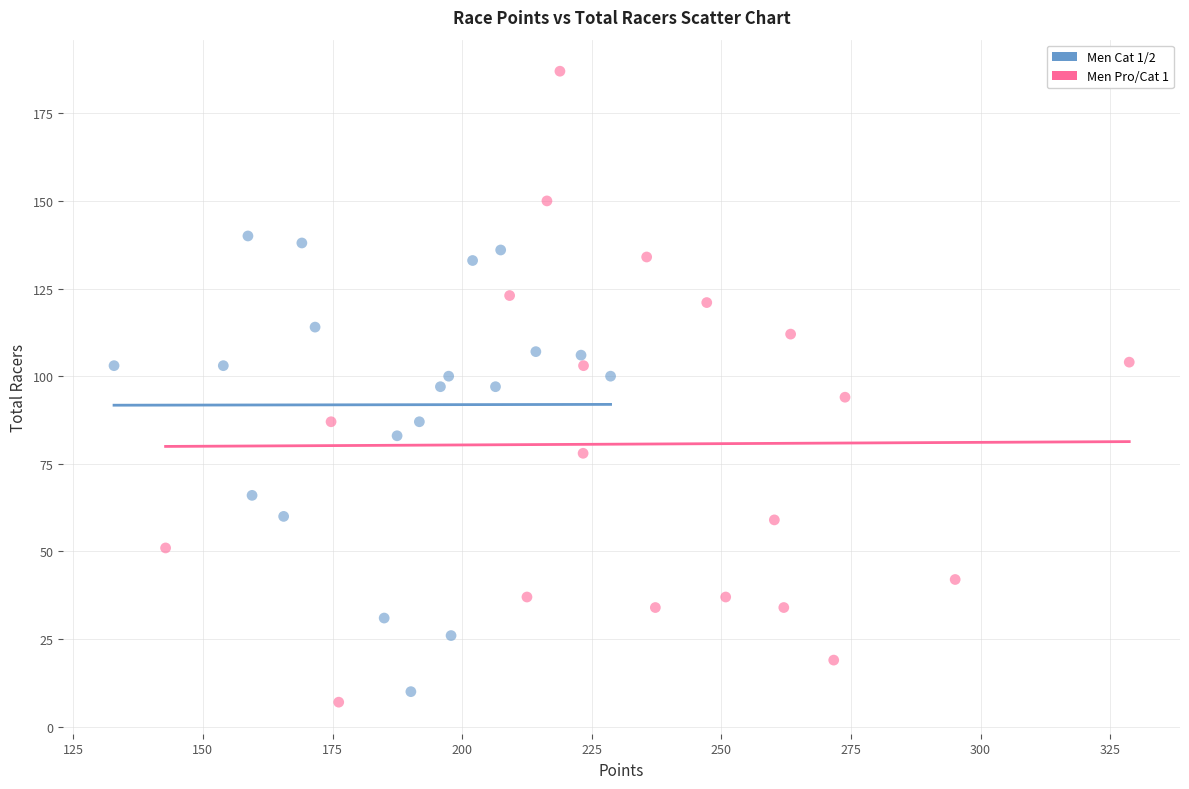

Which series has the largest Y range (max minus min)?

Men Pro/Cat 1